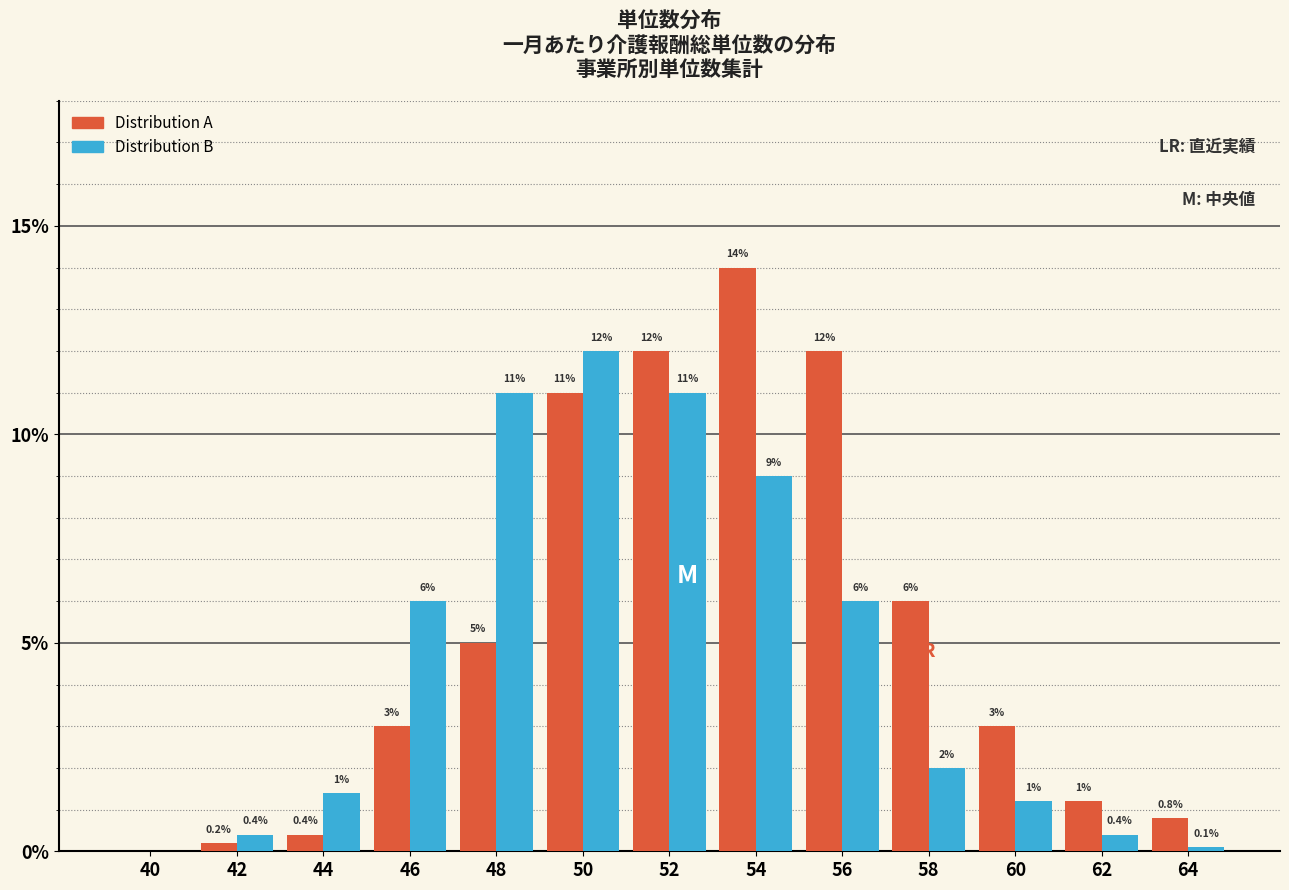

Between 40 and 54, which series saw the biggest shift?

Distribution A